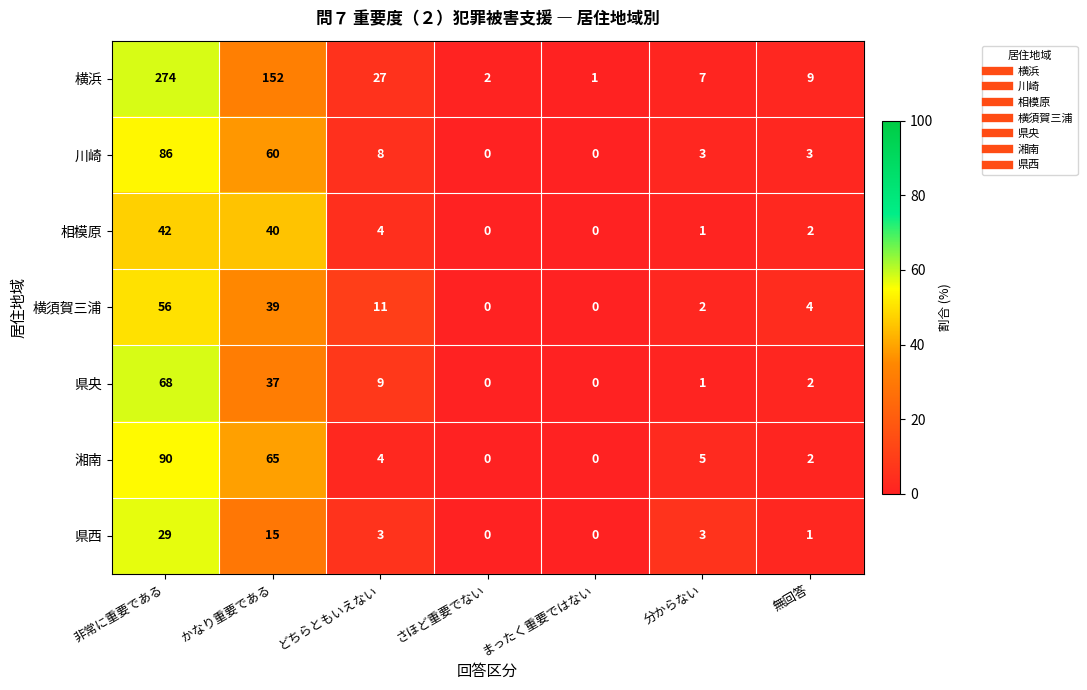

At how many categories does at least one series exceed 43?

2